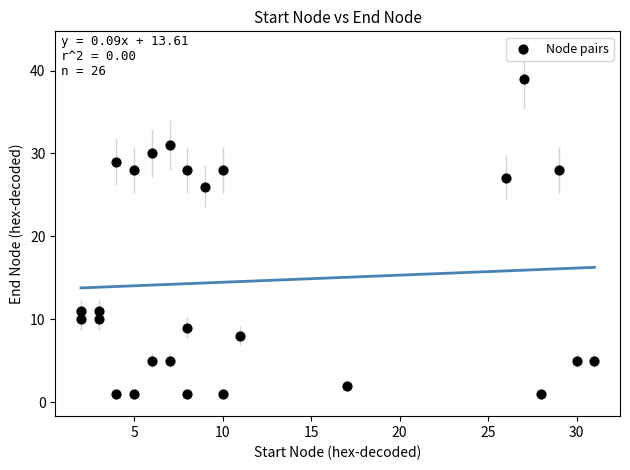

What Y value in the scatter plot is closest to 20?

26